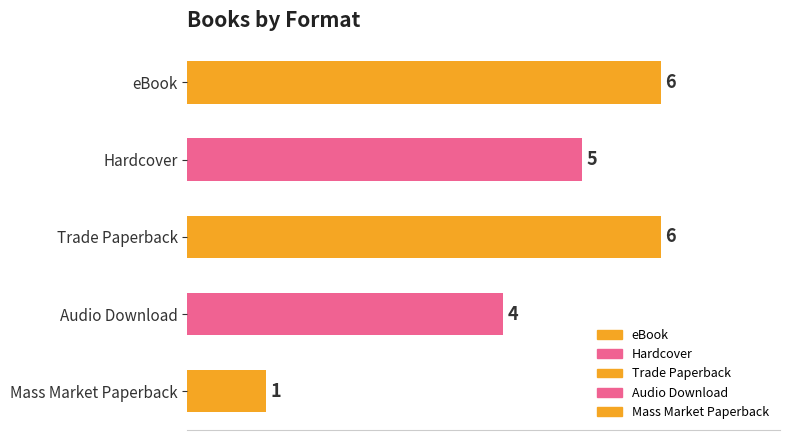

How many bars are there in total?

5